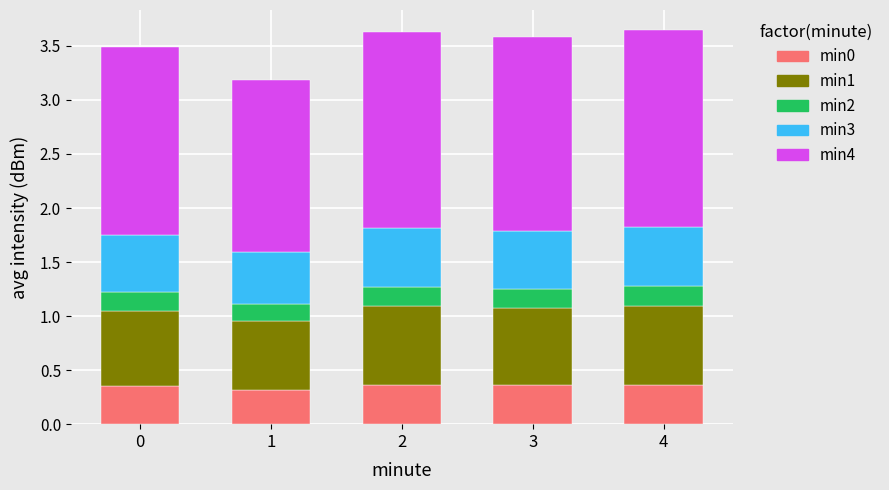

What is the total value across all series at 4?

3.7